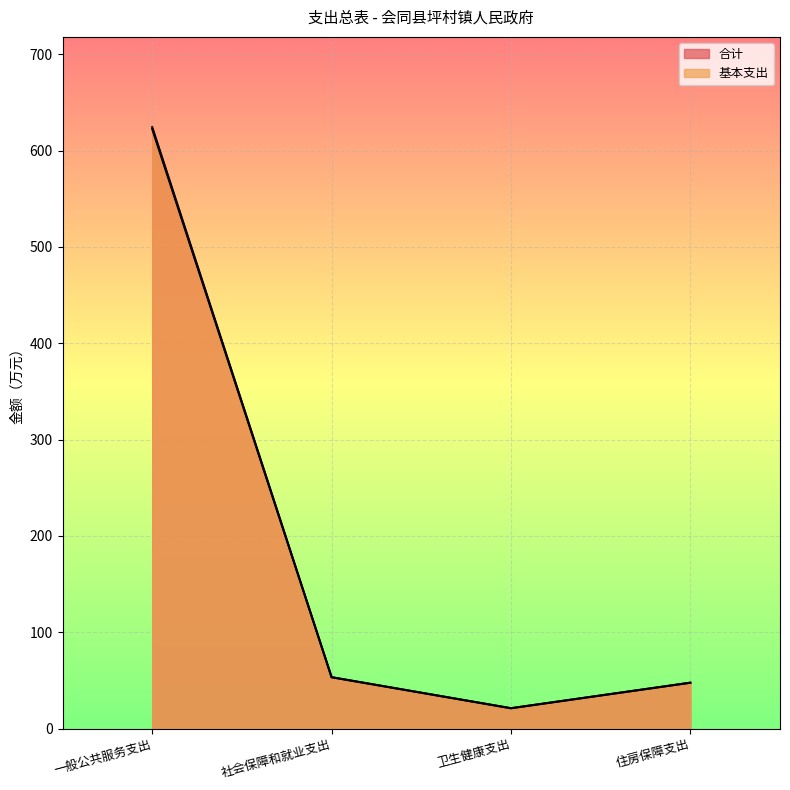

Does the chart display data point markers on the line(s)?

No